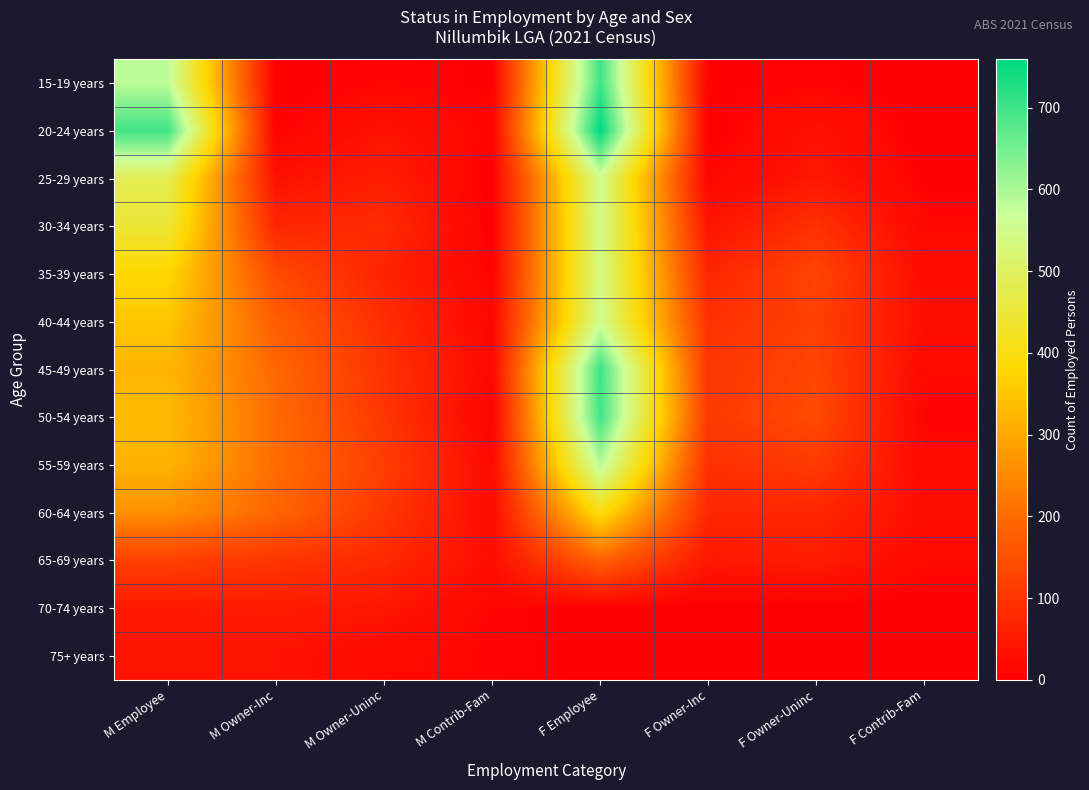

At which category is the sum across all series the highest?

F Employee